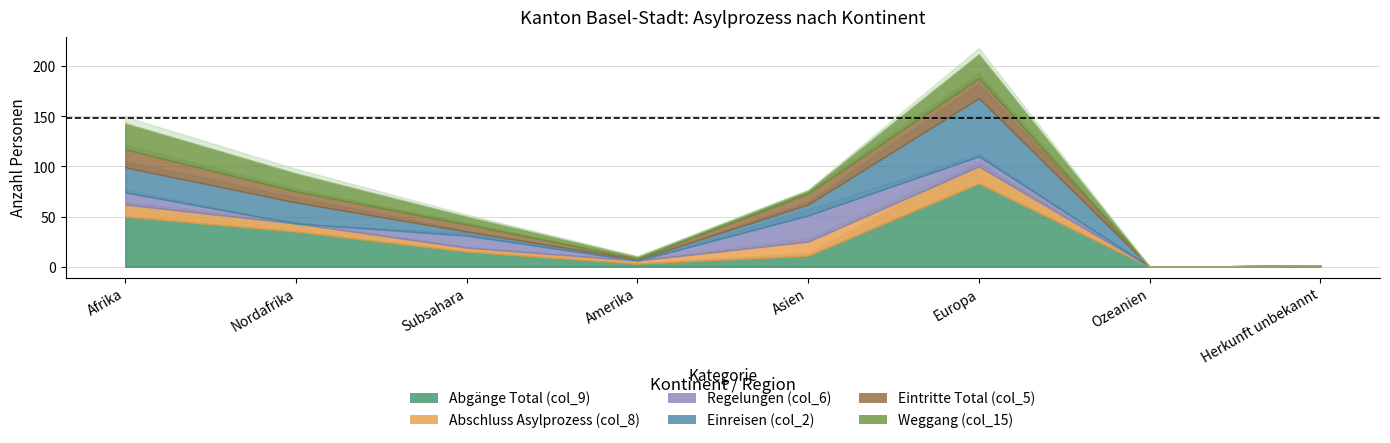

How many lines are shown in the chart?

6